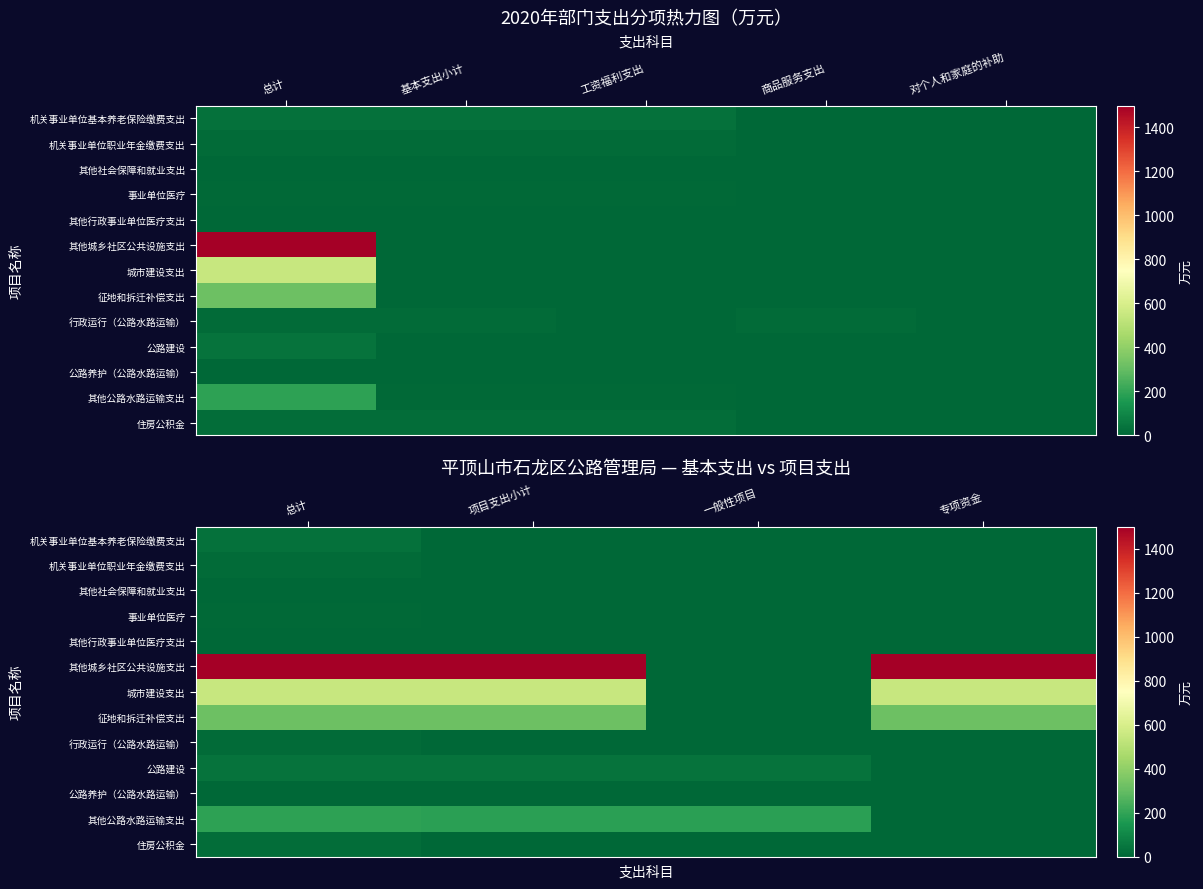

The 征地和拆迁补偿支出 series shows 64.8 at 总计. True or false?

False